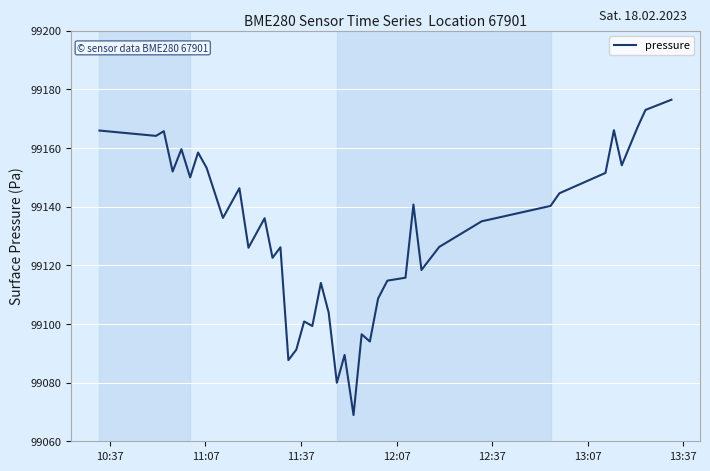

What is the smallest value displayed?

99068.9